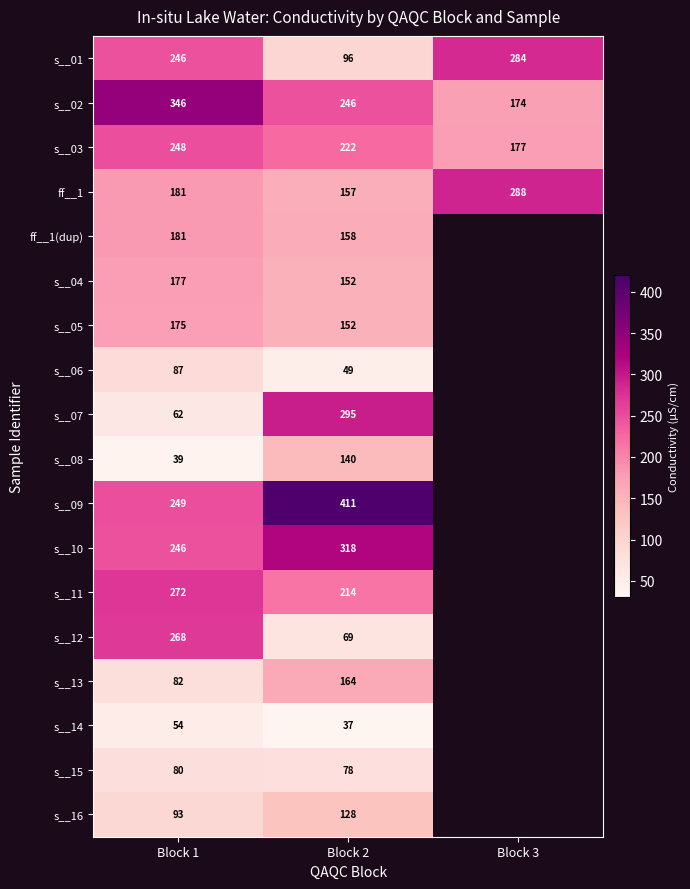

What is the total value across all series at Block 1?

3086